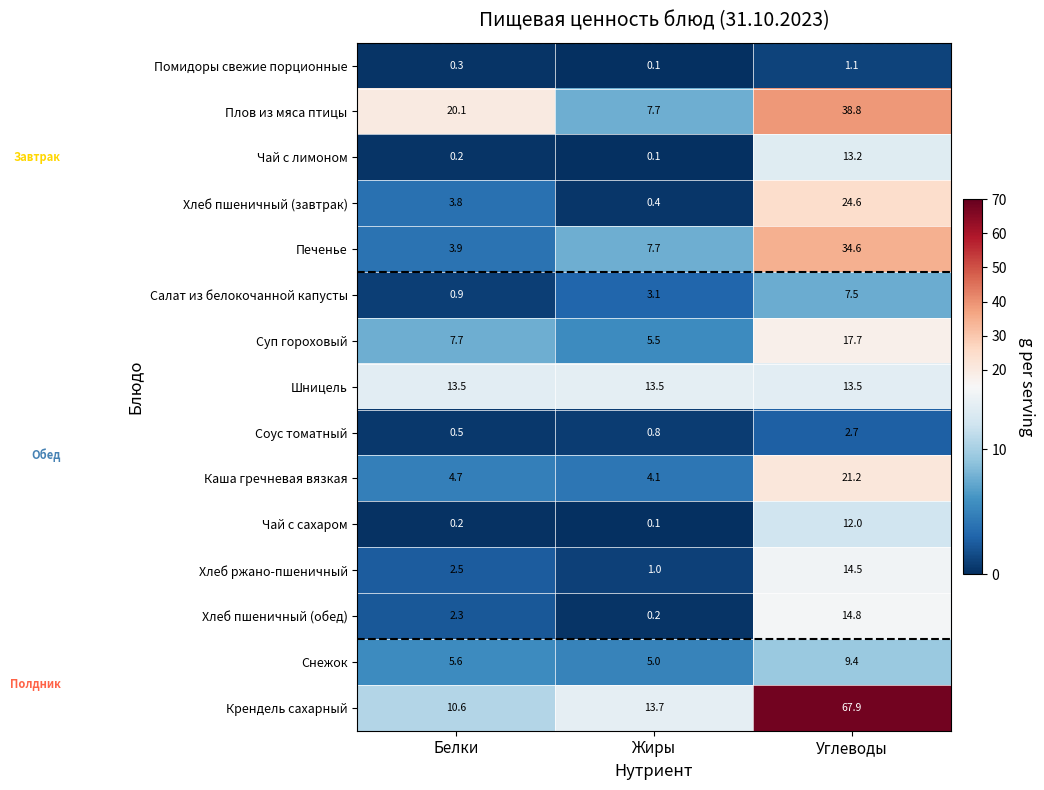

The Каша гречневая вязкая series shows 21.2 at Углеводы. True or false?

True